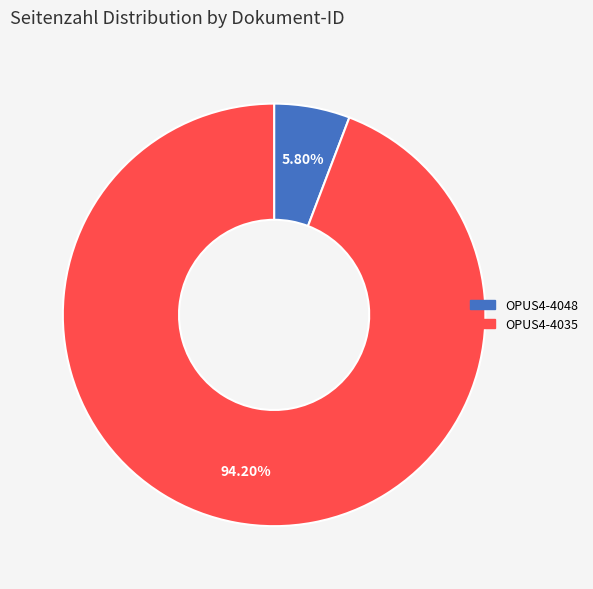

Which slice represents more than half of the pie?

OPUS4-4035